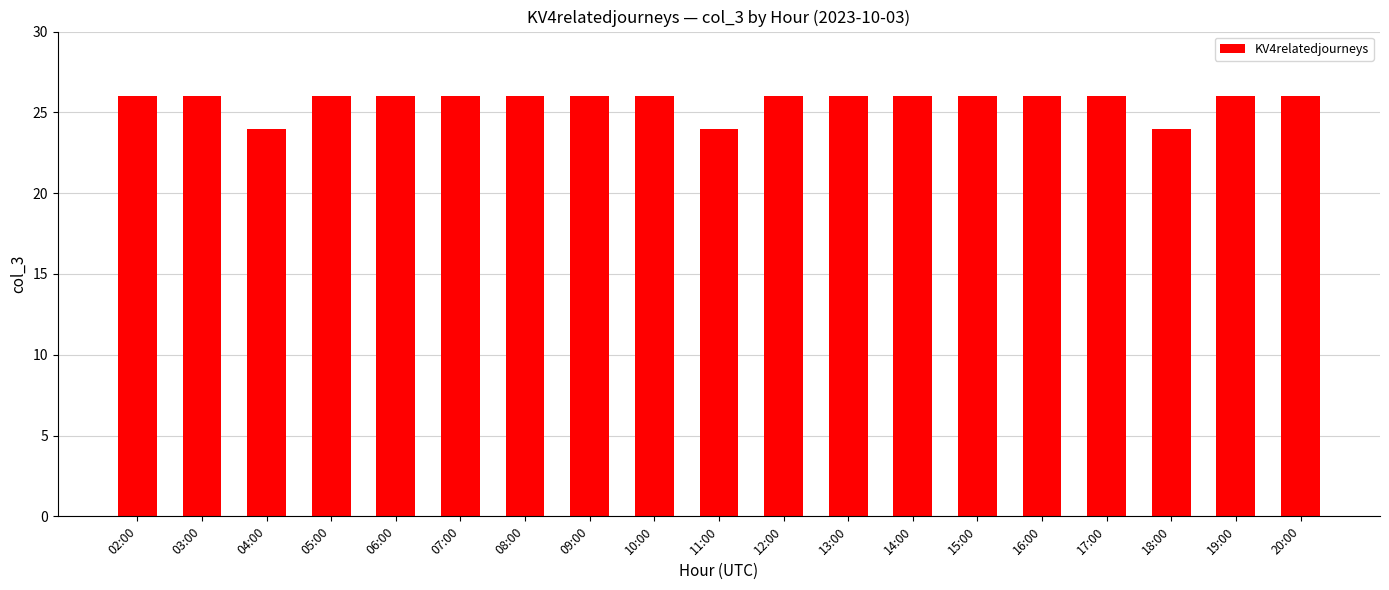

True or false: the data shows 16 at 09:00.

False